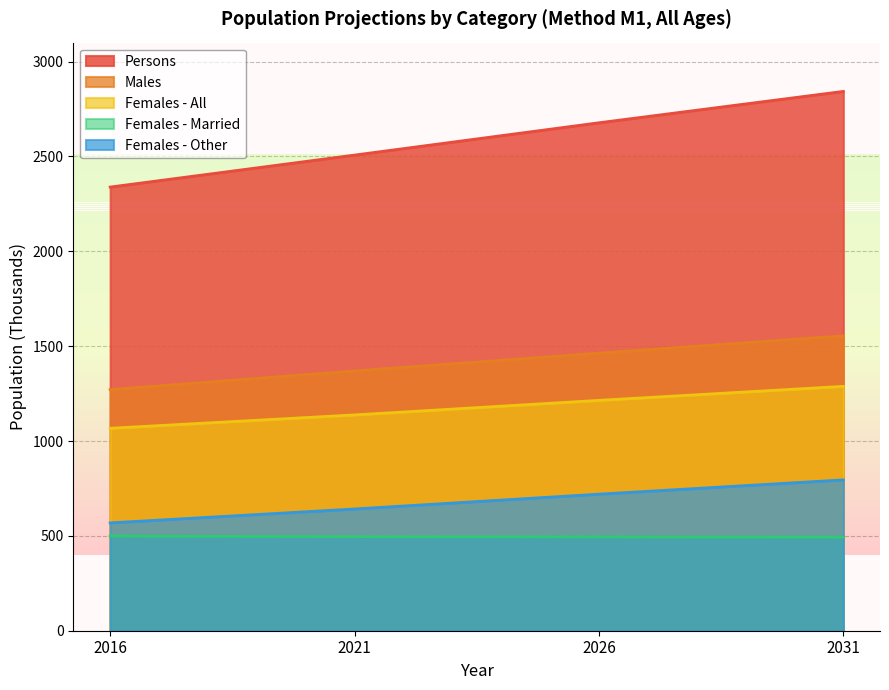

True or false: Females - Married and Females - Other intersect in this chart.

False